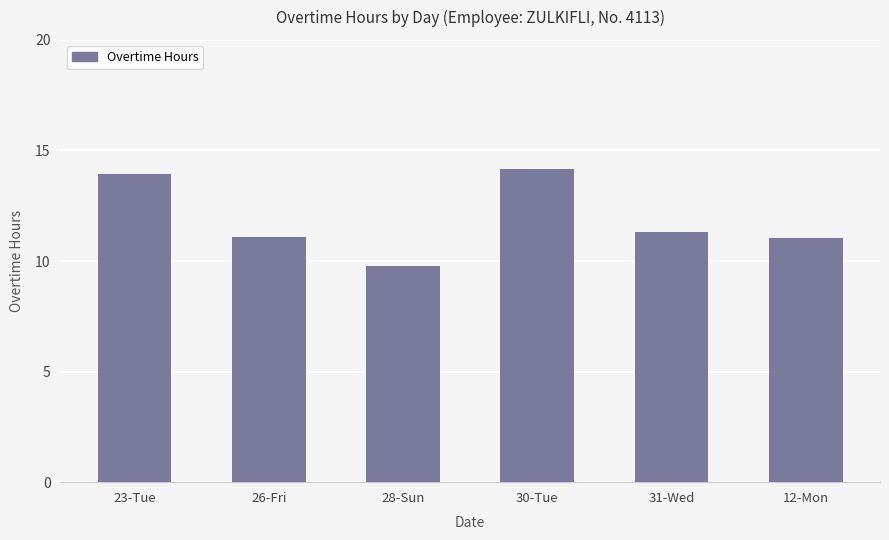

At which category does the chart reach its minimum across all series?

28-Sun